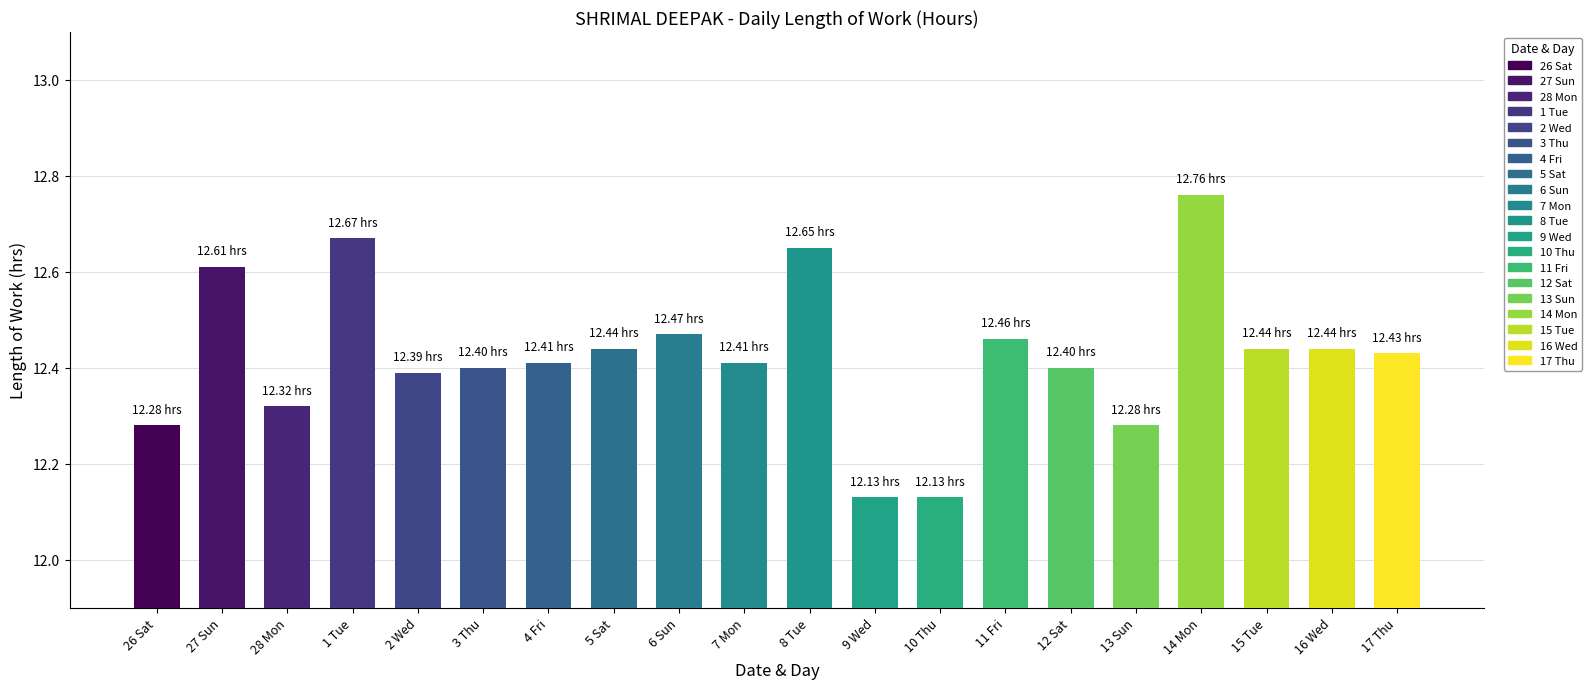

What is the change in value from 27 Sun to 3 Thu?

-0.2